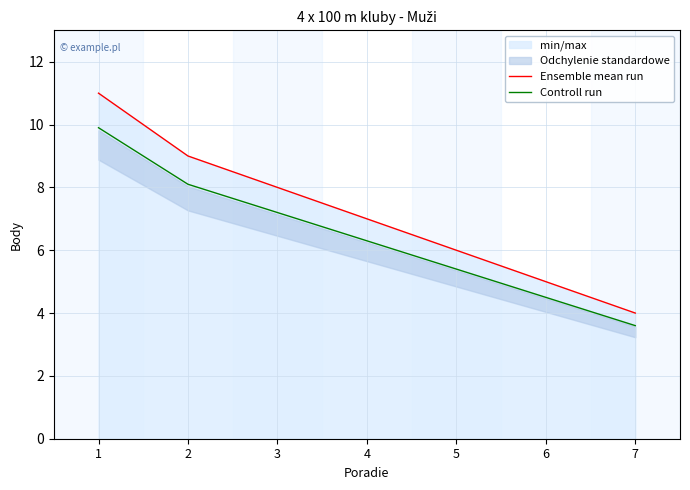

How many data points in Controll run are less than 6?

3